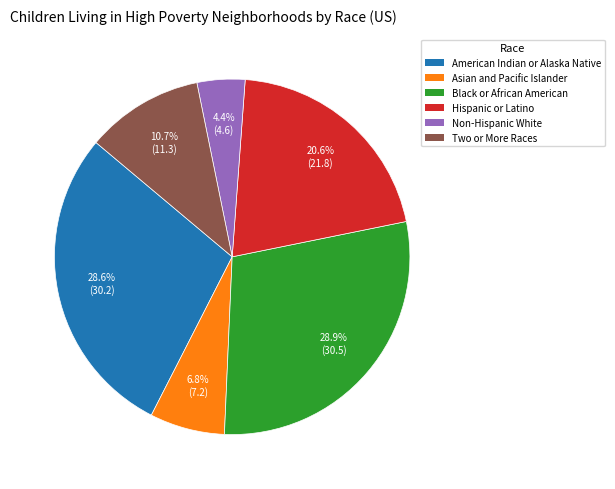

The Non-Hispanic White slice represents 4% of the pie. True or false?

True